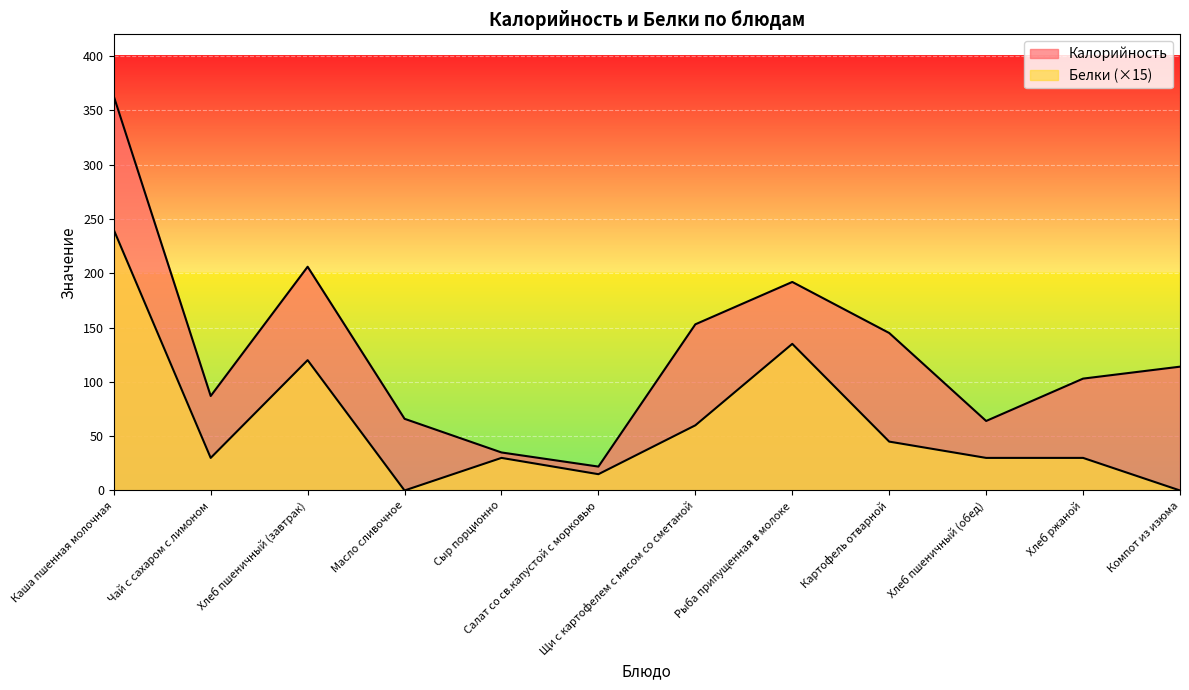

Rank the series at Щи с картофелем с мясом со сметаной from lowest to highest value.

Белки, Калорийность